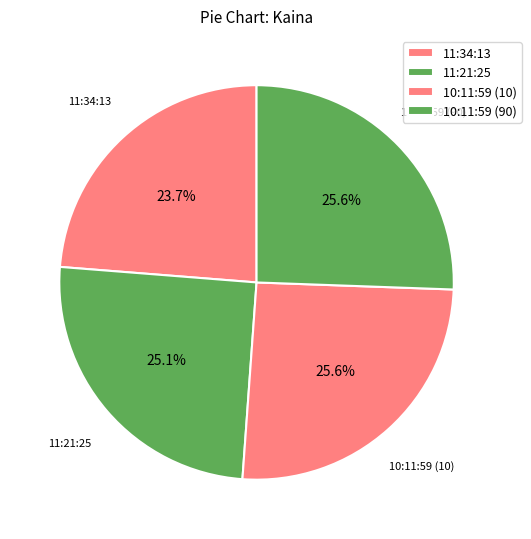

Count the number of slices in the pie.

4